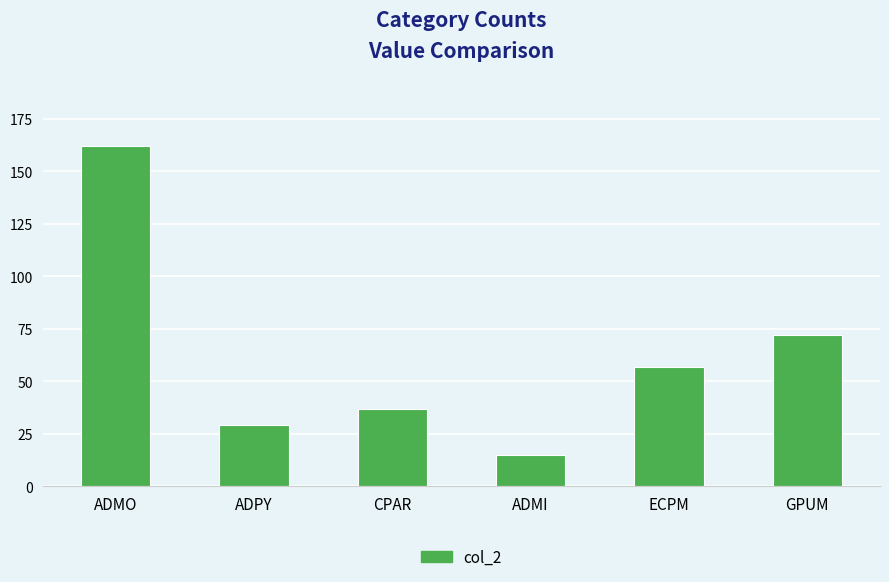

What is the change in value from CPAR to GPUM?

+35